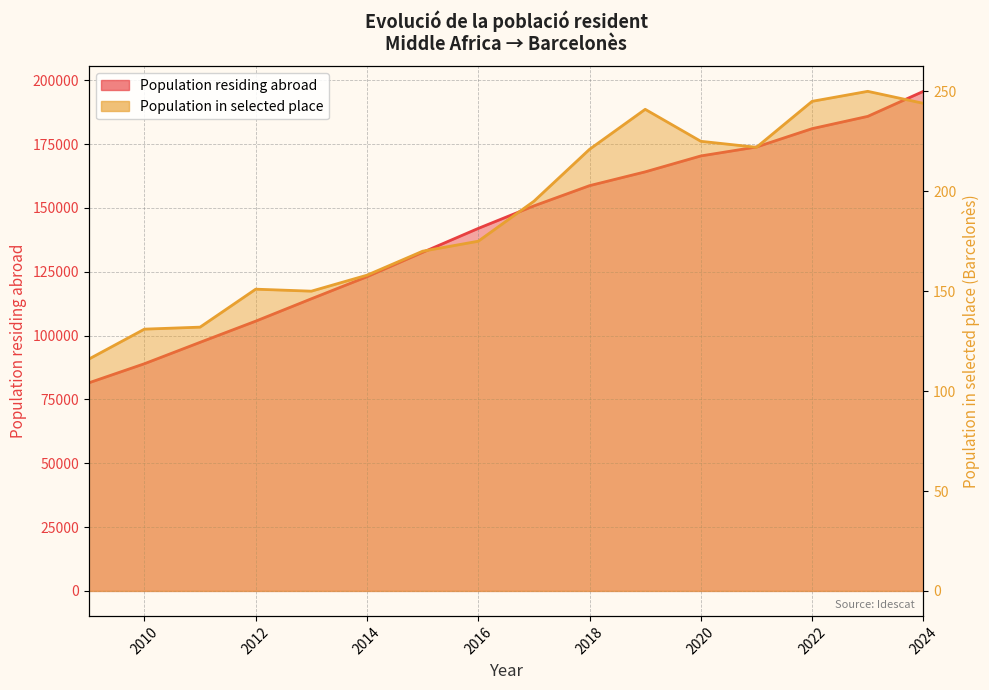

How many data points does each series have?

16